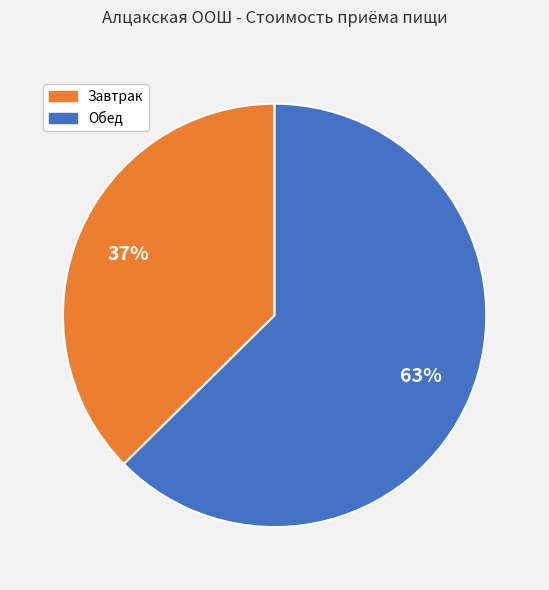

Is there any slice that represents more than half of the pie?

Yes